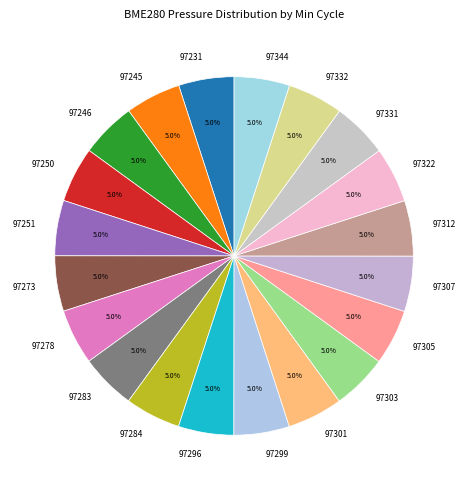

Approximately how many times larger is the value at 97331 compared to 97284?

1.0